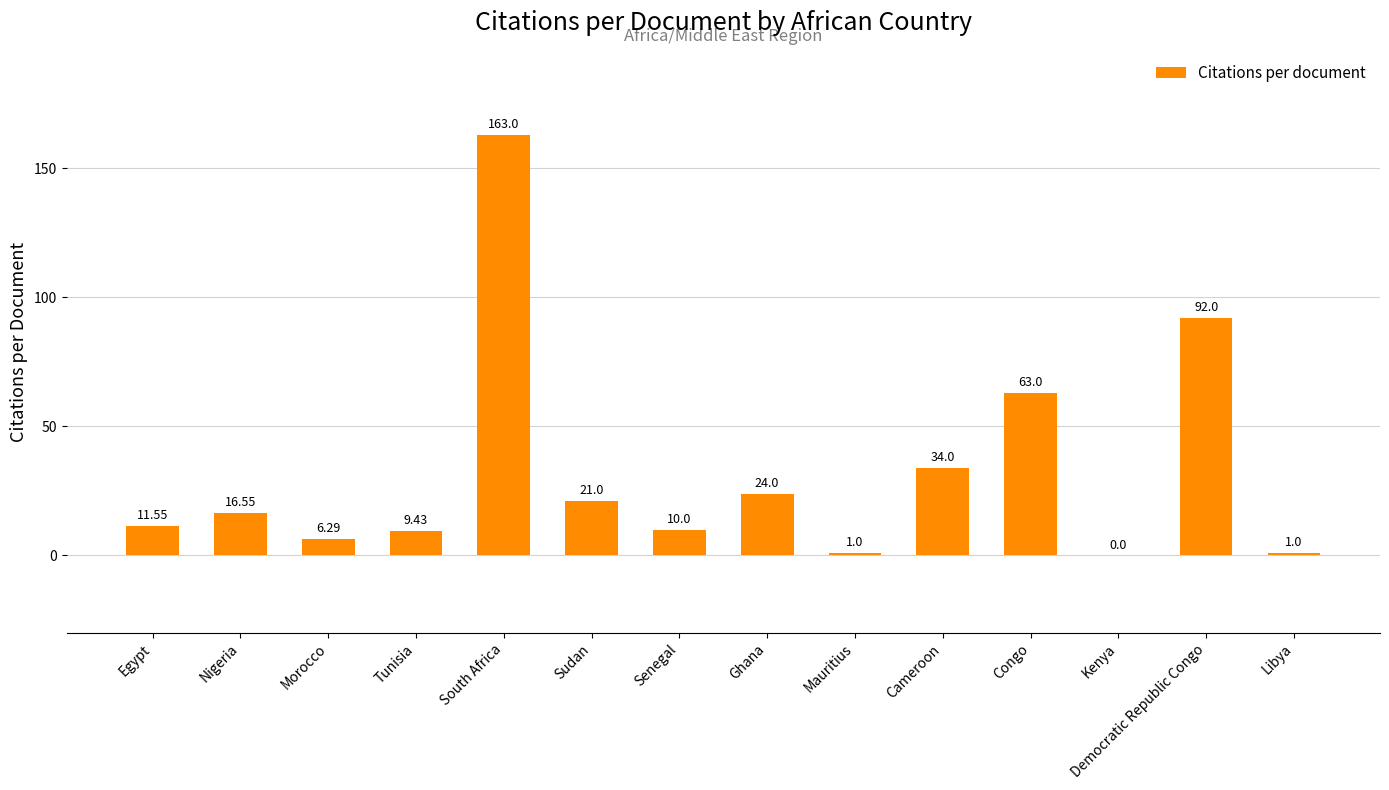

Approximately how many times larger is the value at Senegal compared to South Africa?

0.1